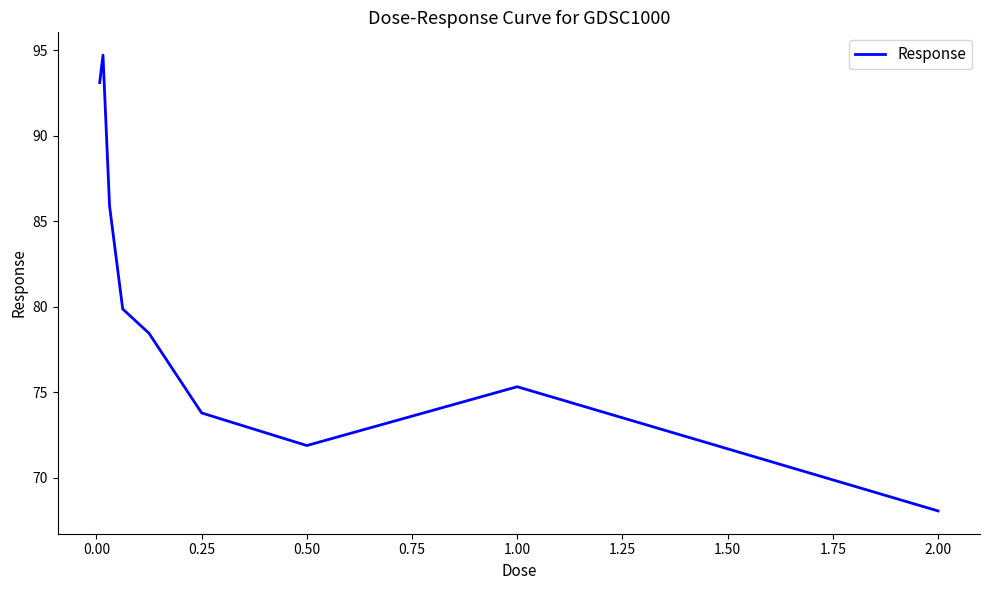

What is the difference between the maximum and minimum values?

26.6